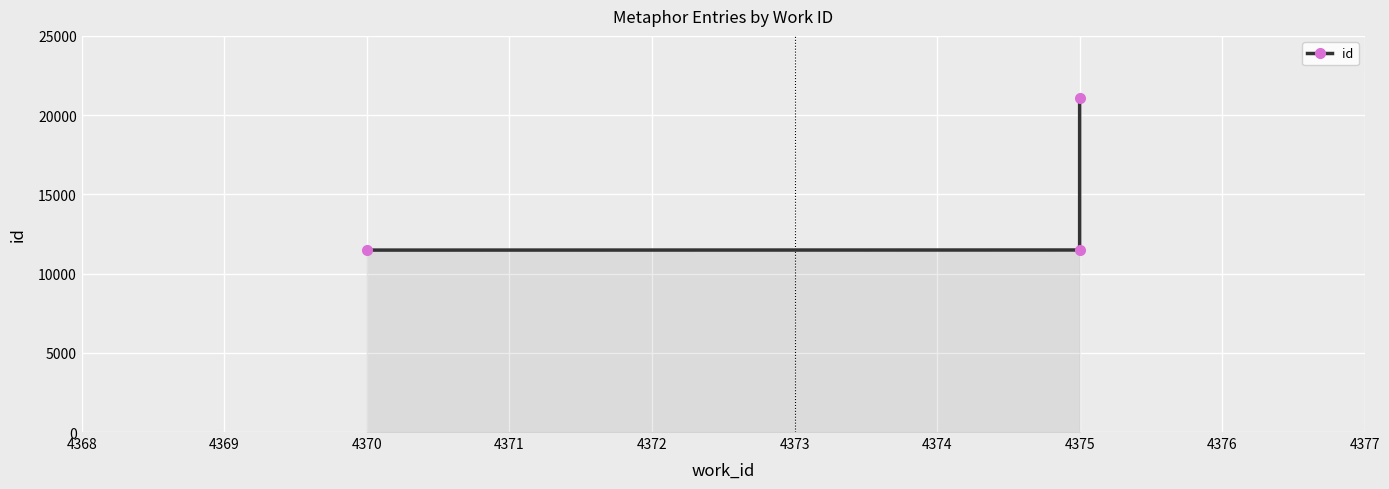

Where does the data first go above 11488?

4375